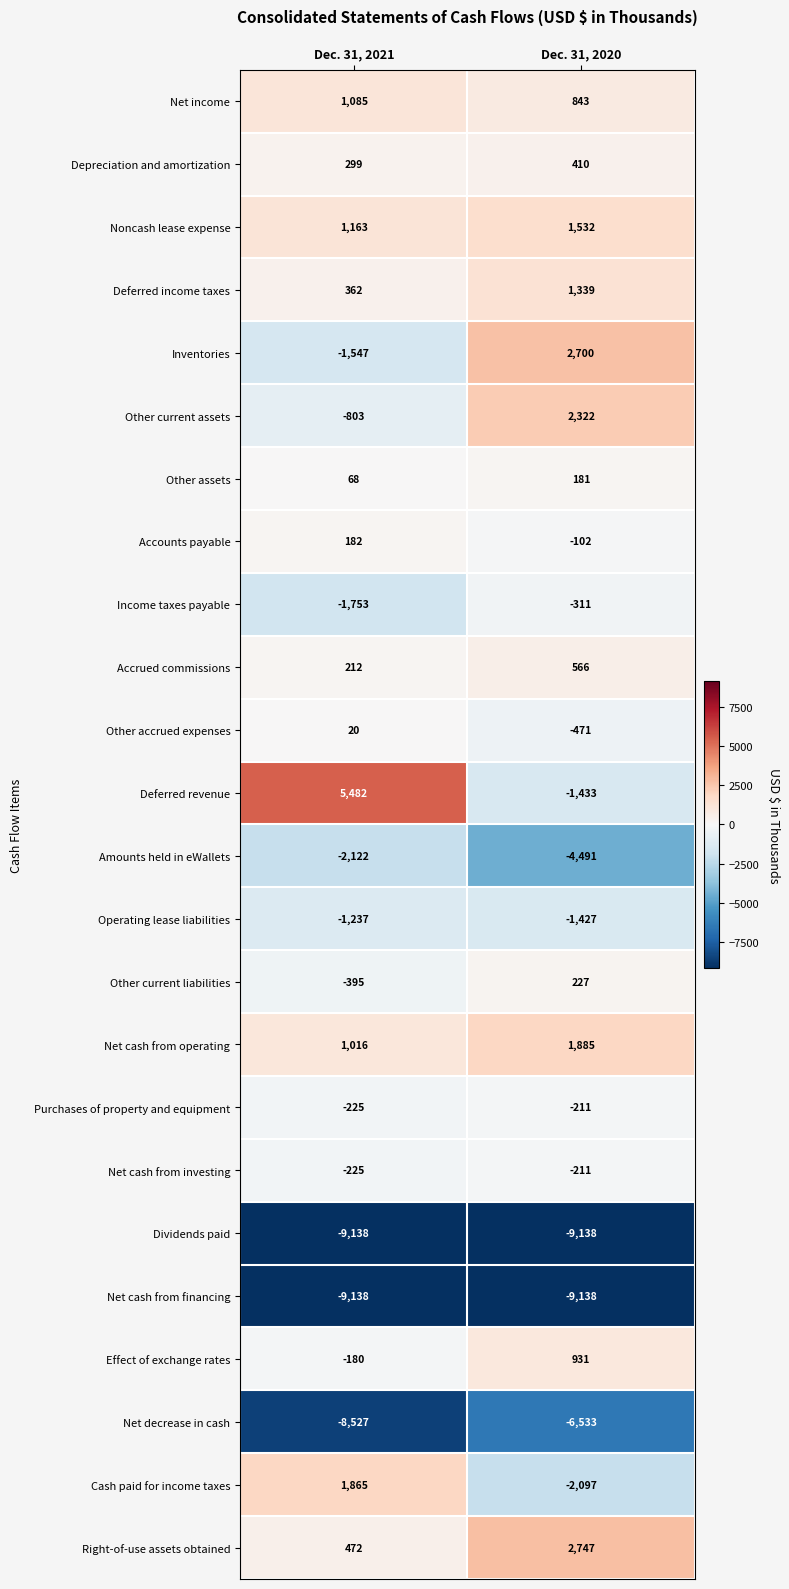

How many data points does each series have?

2